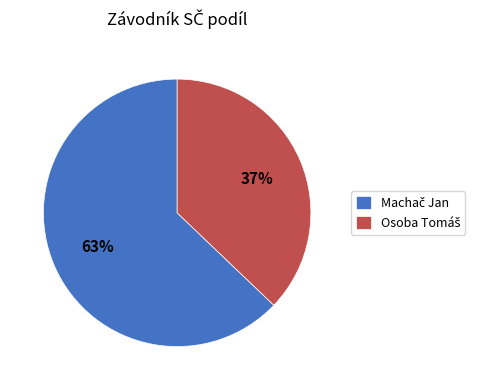

Is there a majority slice in this chart?

Yes